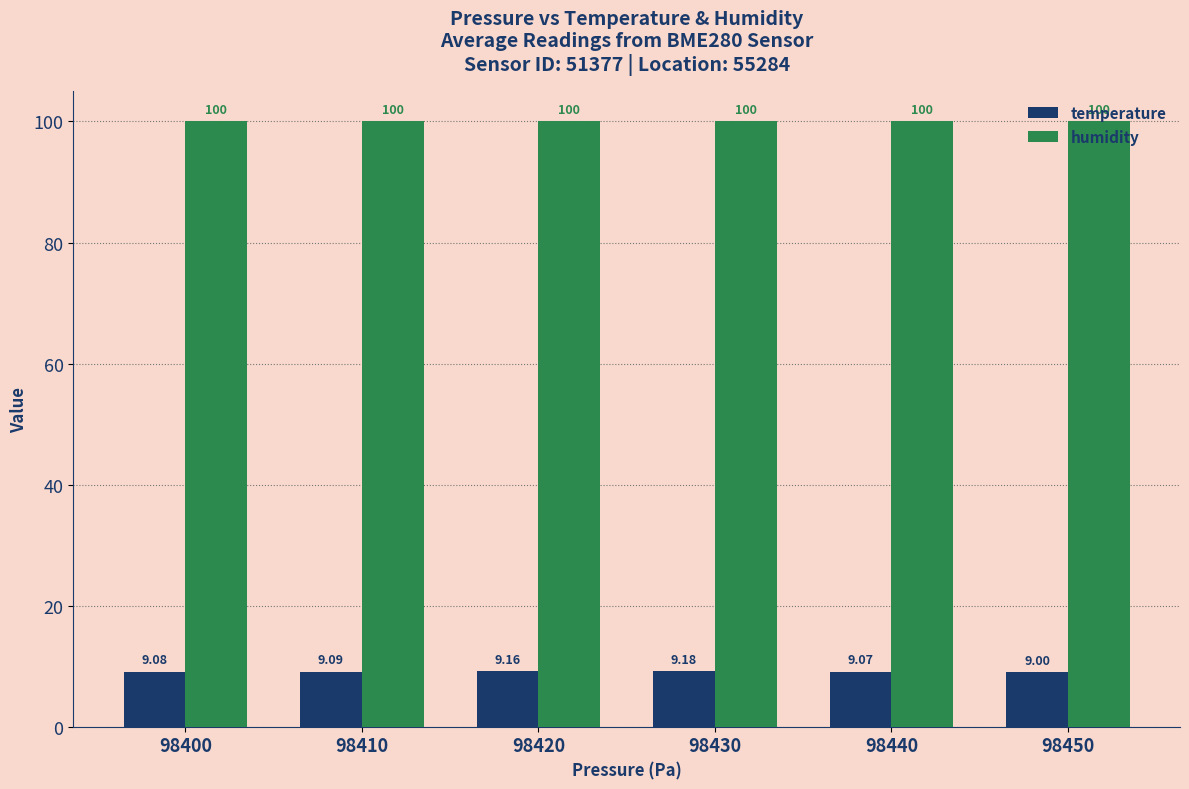

Read the humidity value at 98400.

100.0